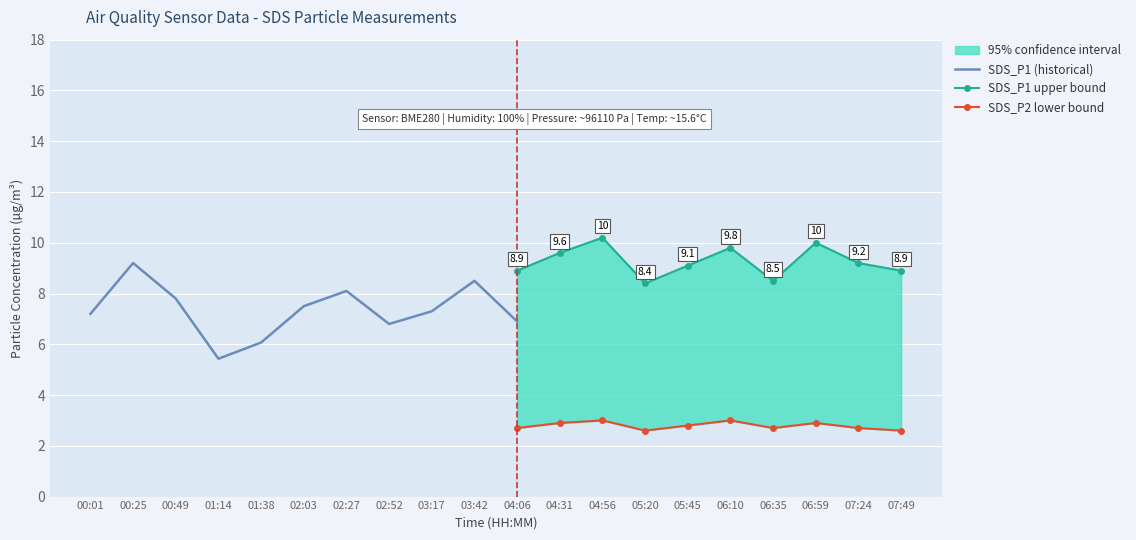

Which series changed the most between 02:03 and 07:24?

upper_band